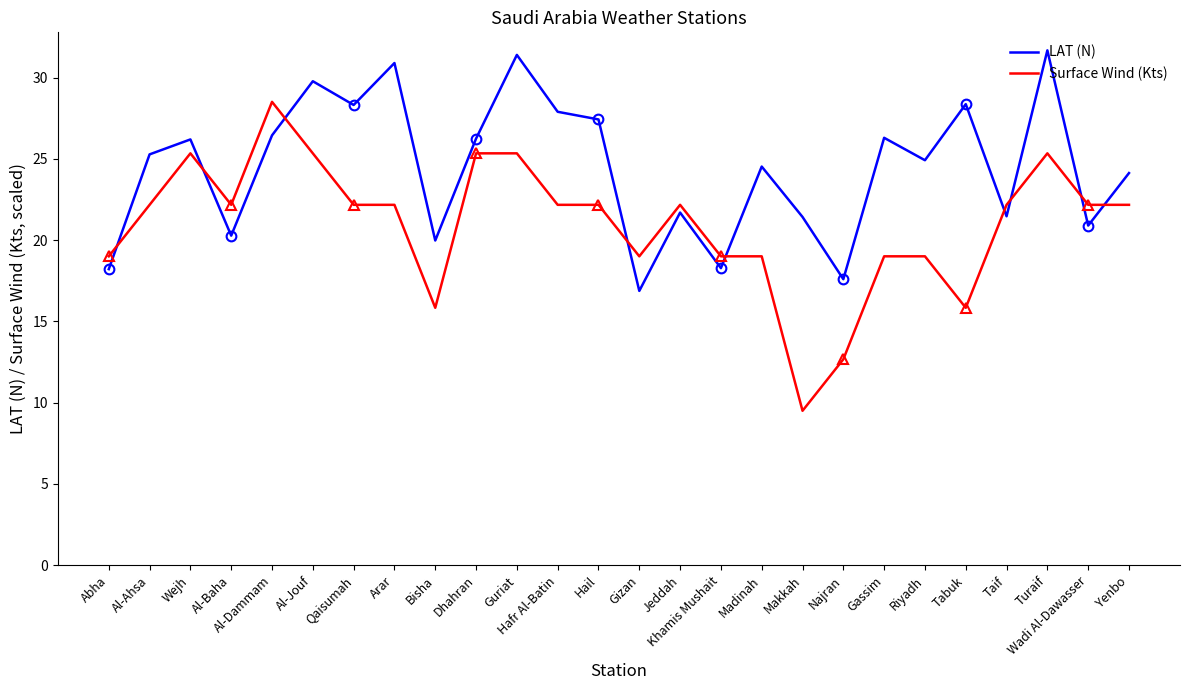

Which series has the largest range (max minus min)?

Surface Wind (Kts)